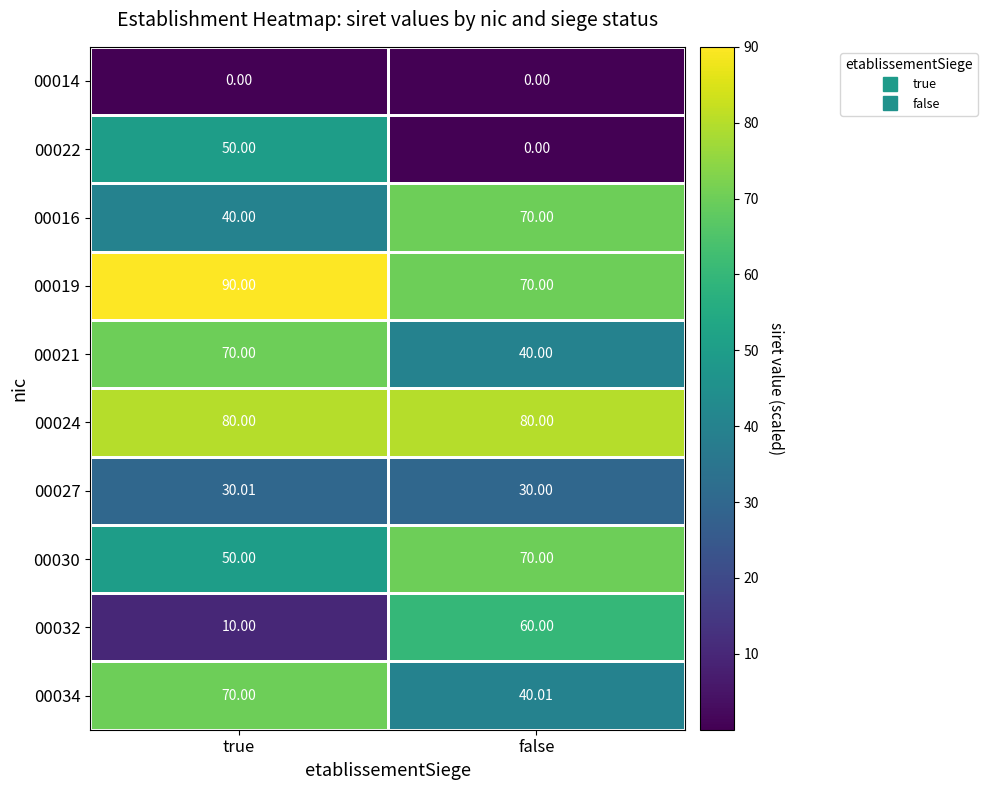

At which category does the chart reach its peak across all series?

true